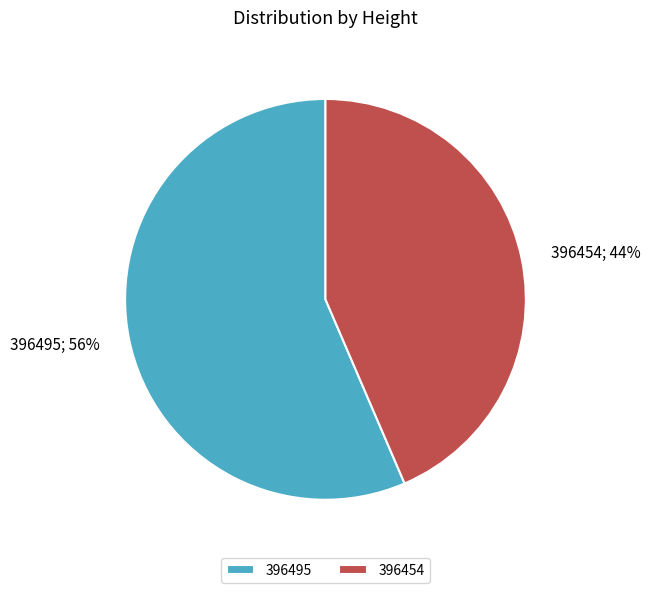

Does any single category account for the majority?

Yes